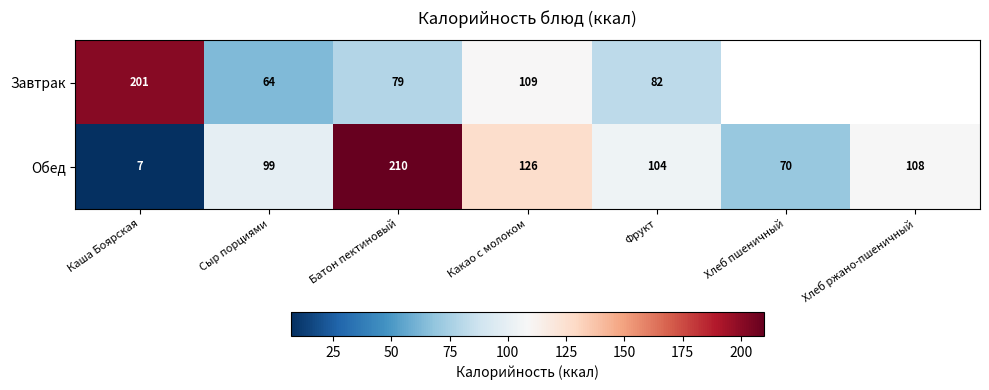

Which series changed the most between Каша Боярская and Какао с молоком?

Обед